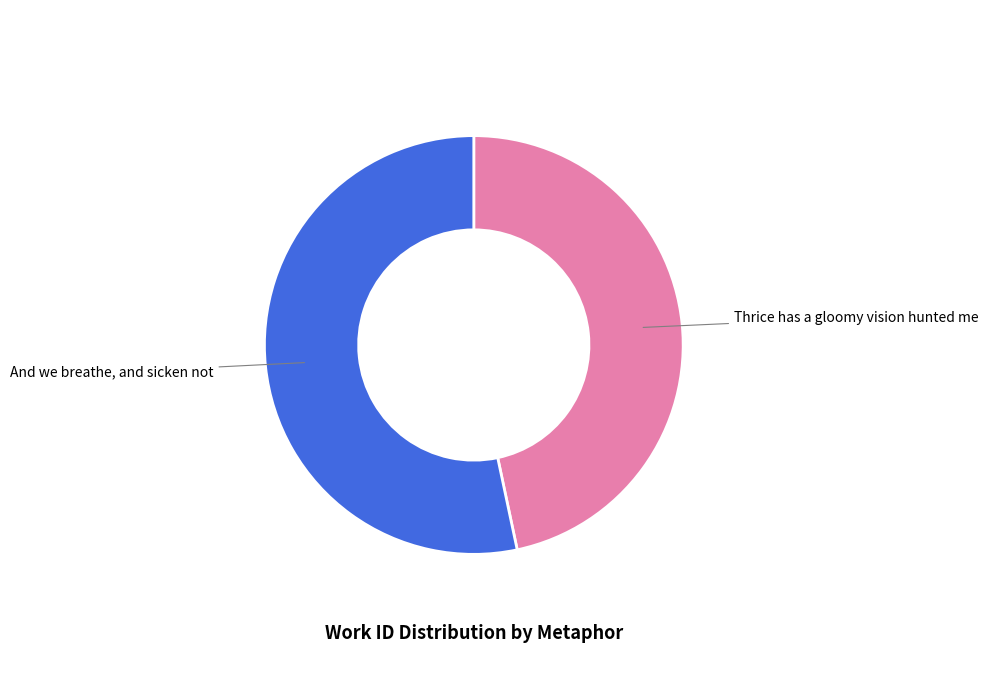

What is the majority slice?

And we breathe, and sicken not